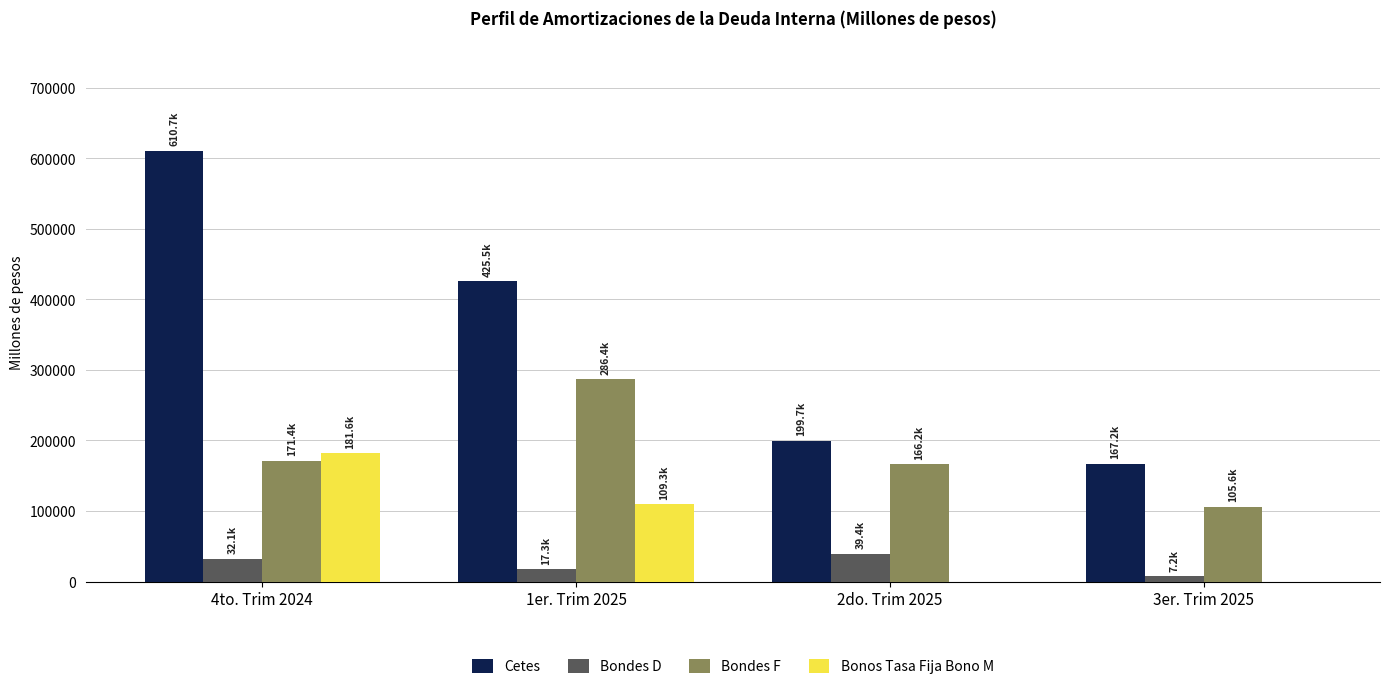

Read the Bonos Tasa Fija Bono M value at 1er. Trim 2025.

109343.4